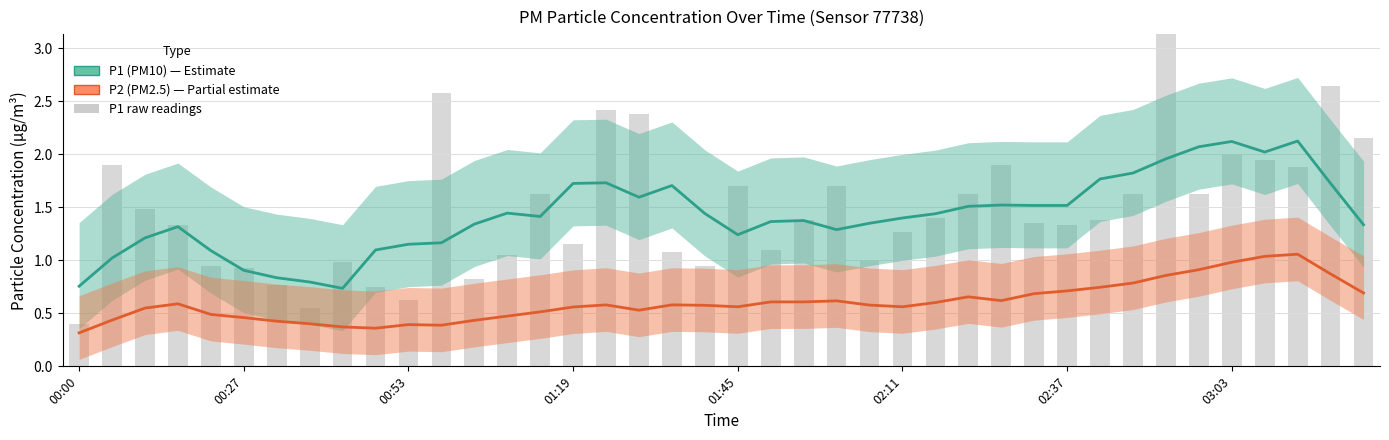

Where is P1 (PM10) nearest to the value 1?

00:27